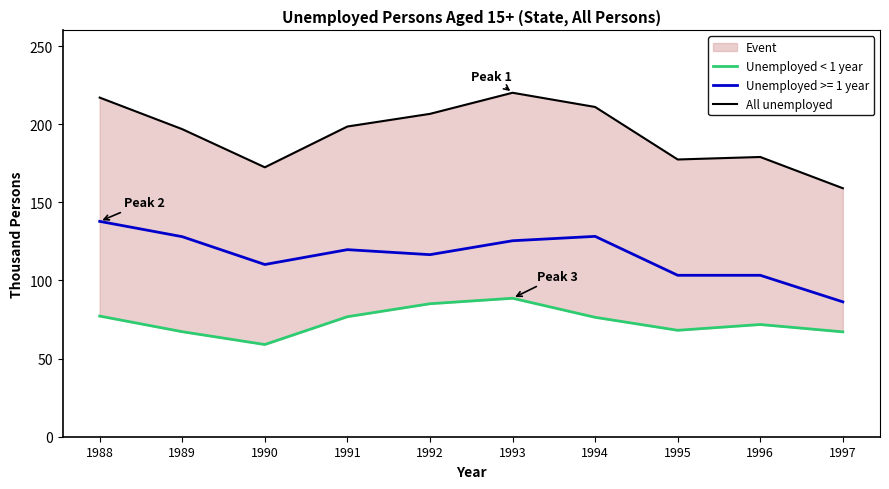

What is the value of the Unemployed < 1 year point at the 9th from the left?

71.8